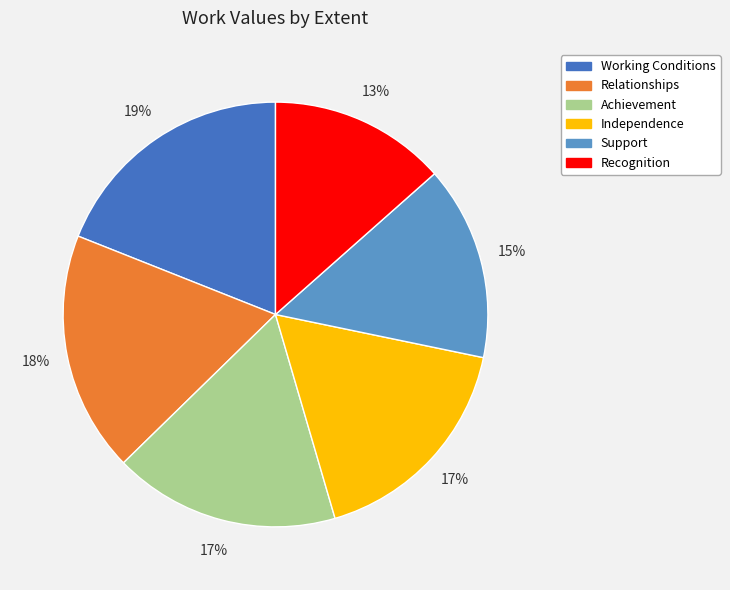

How many slices are in this pie chart?

6